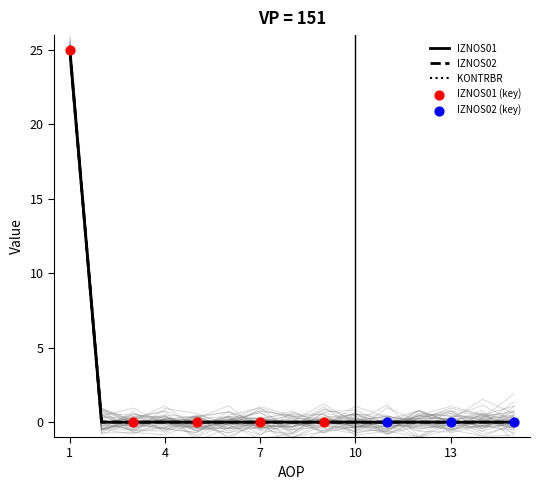

Which series reaches the maximum Y coordinate?

IZNOS01